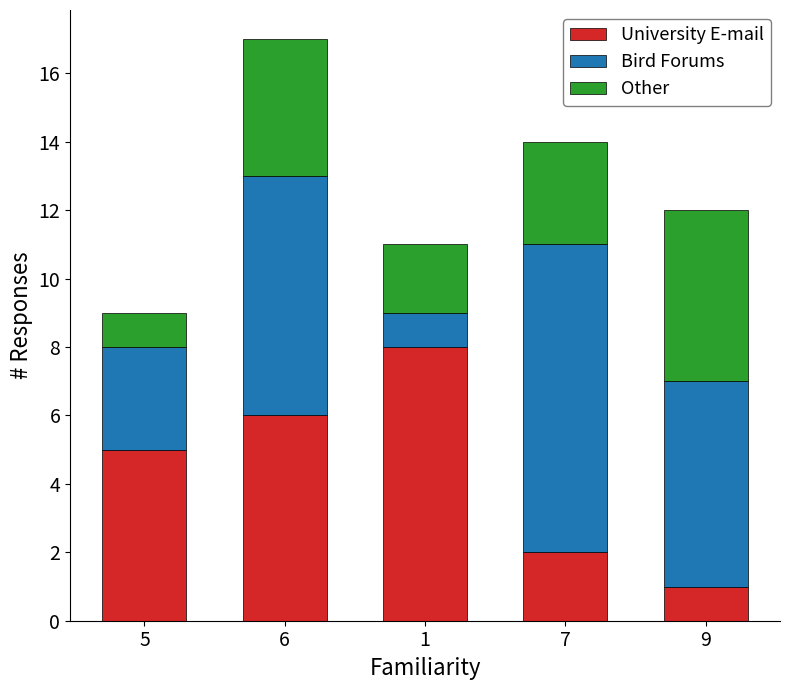

At which category is the sum across all series the highest?

6